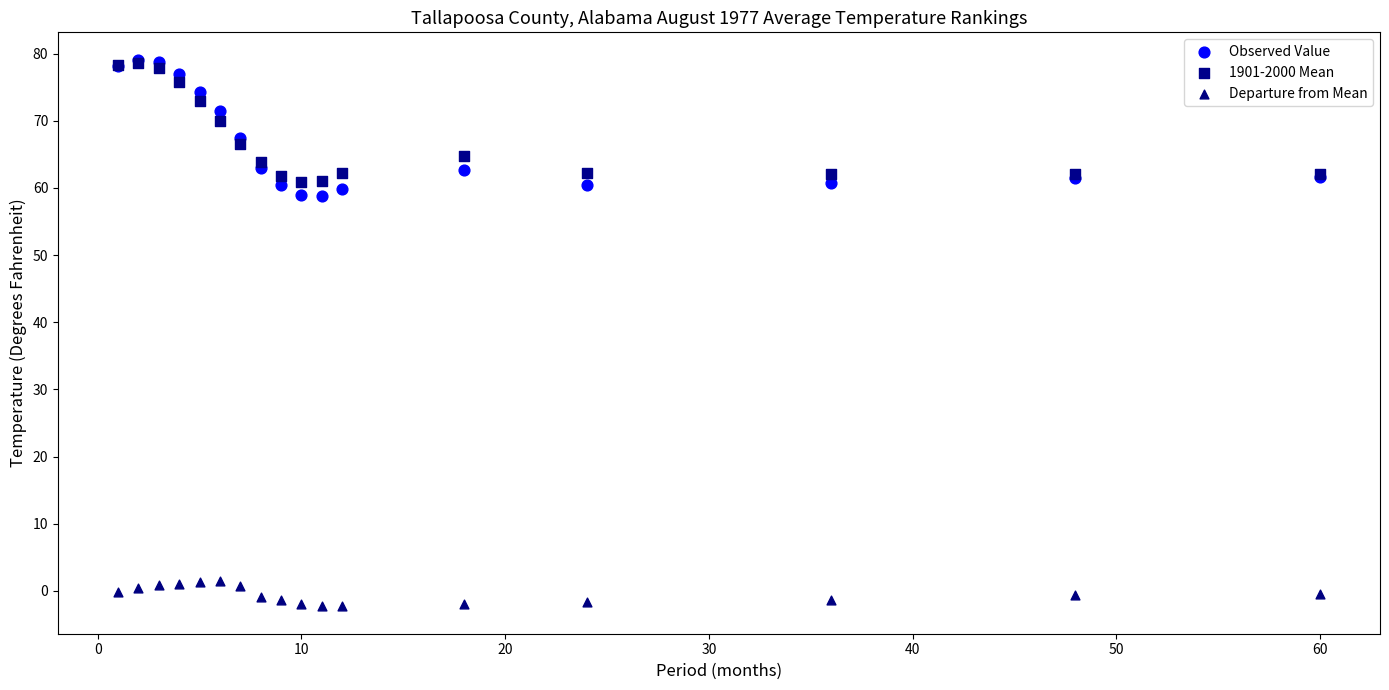

What are all the series names shown in the legend?

Observed Value, 1901-2000 Mean, Departure from Mean